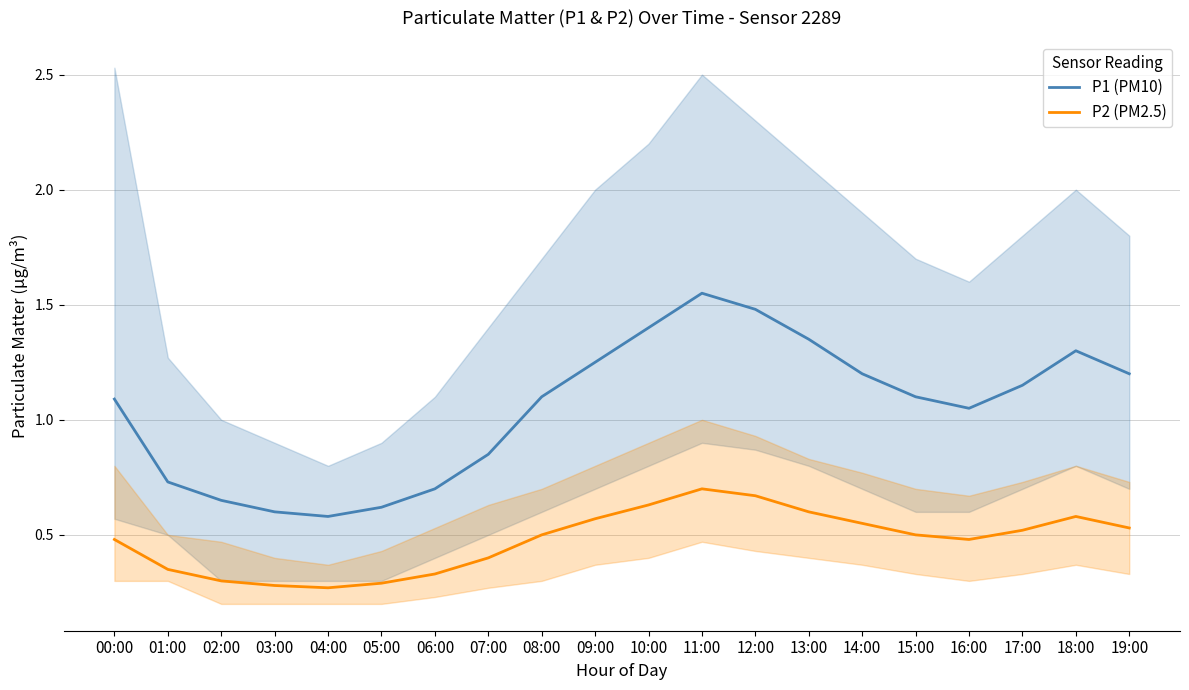

Which category has the lowest value across all series?

04:00